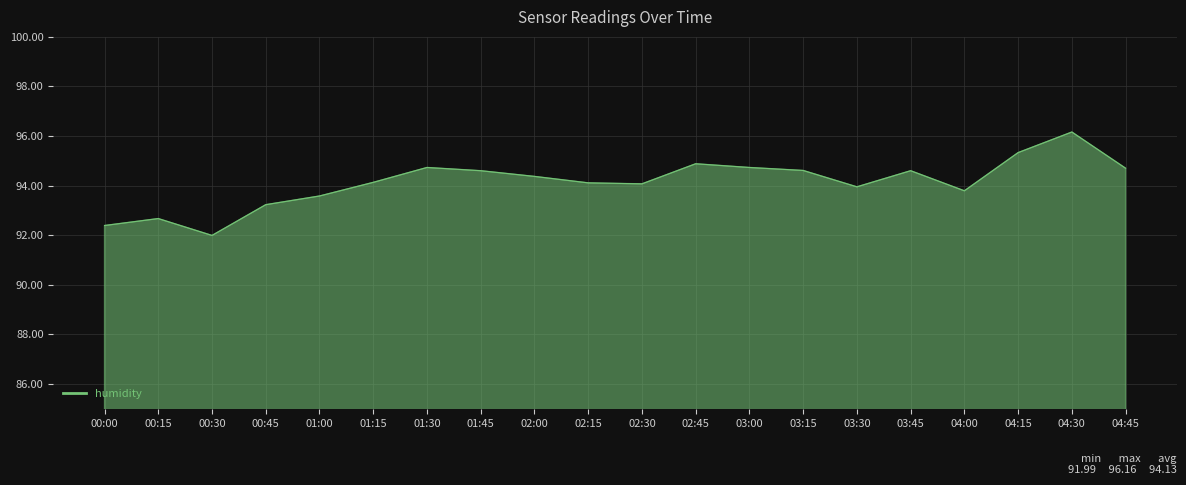

Is it true that the value at 00:30 is 92.0?

True